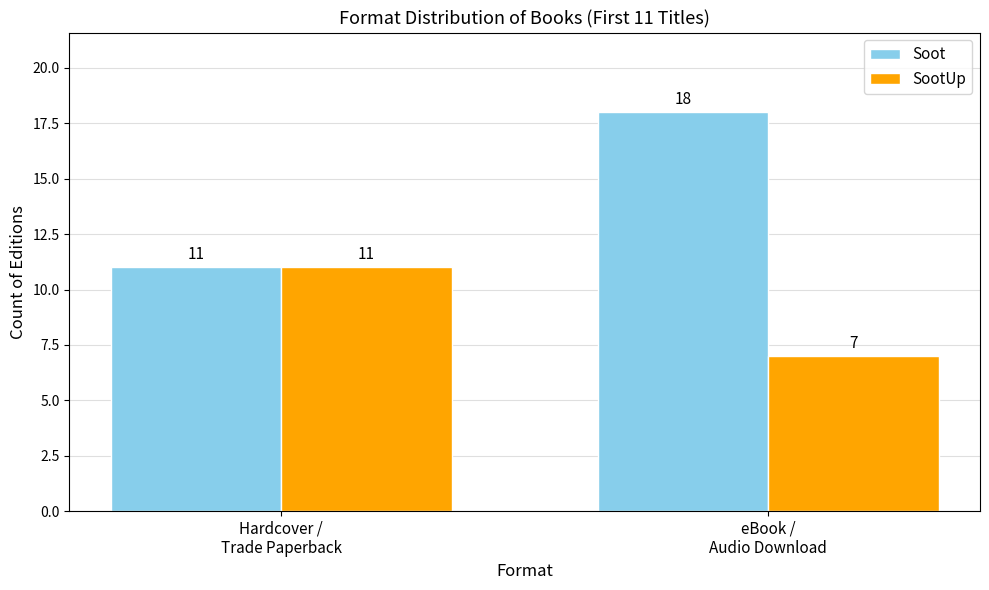

What are all the series names shown in the legend?

Soot, SootUp